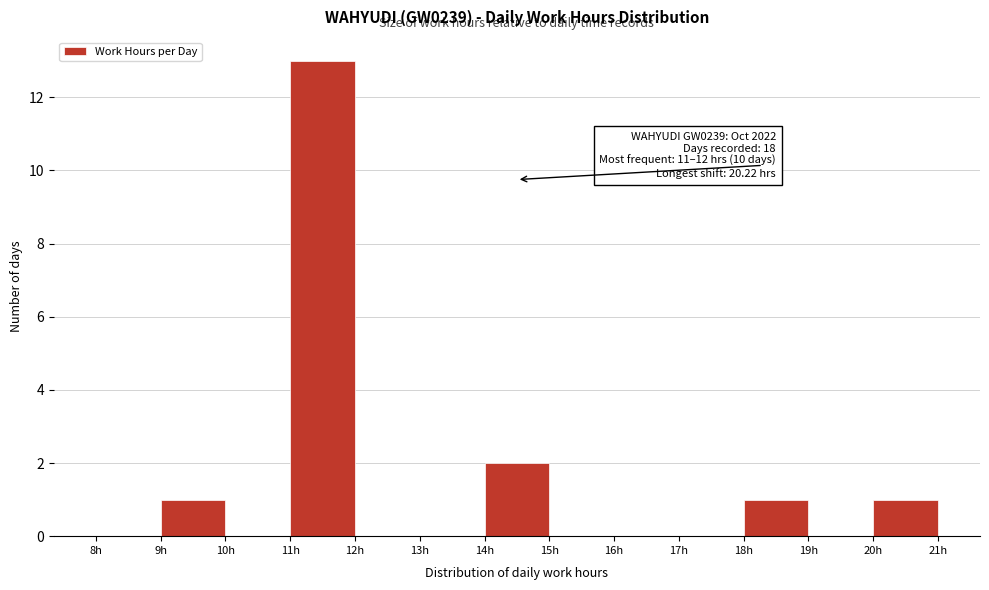

Over which range of the x-axis is the bar tallest?

11 to 12